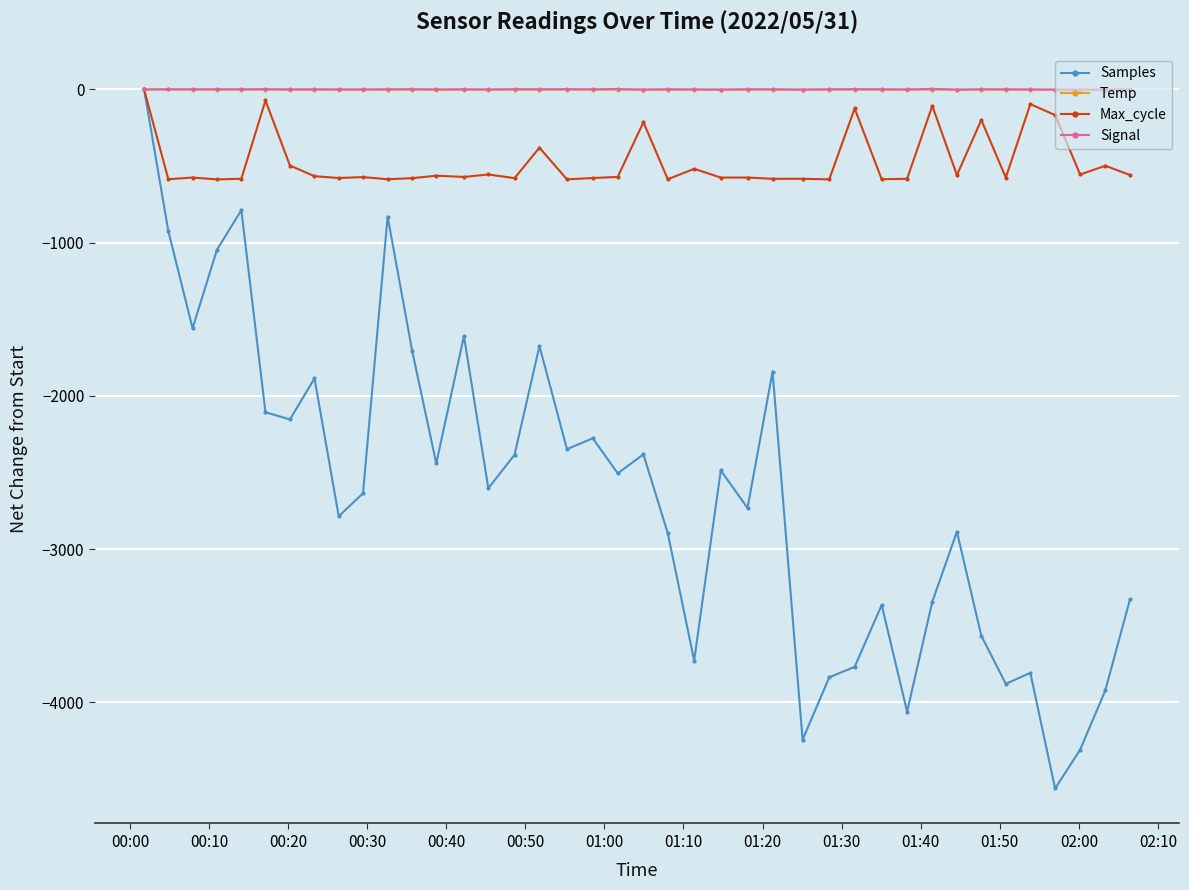

True or false: Max_cycle has more than 1 interior local peaks.

True